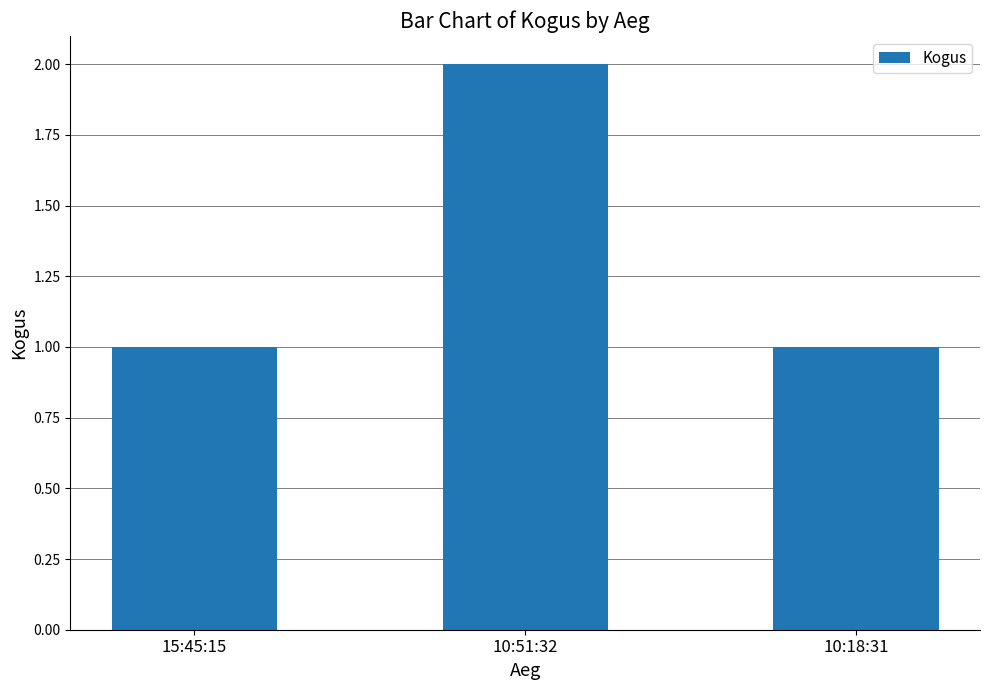

What is the sum of the values at 10:51:32 and 15:45:15?

3